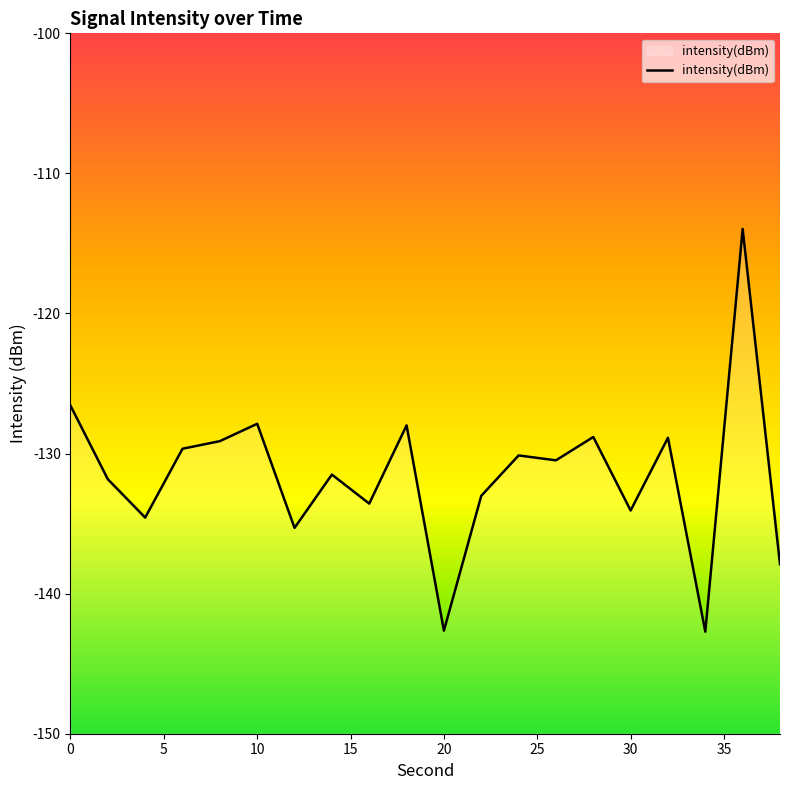

What is the smallest value displayed?

-142.7